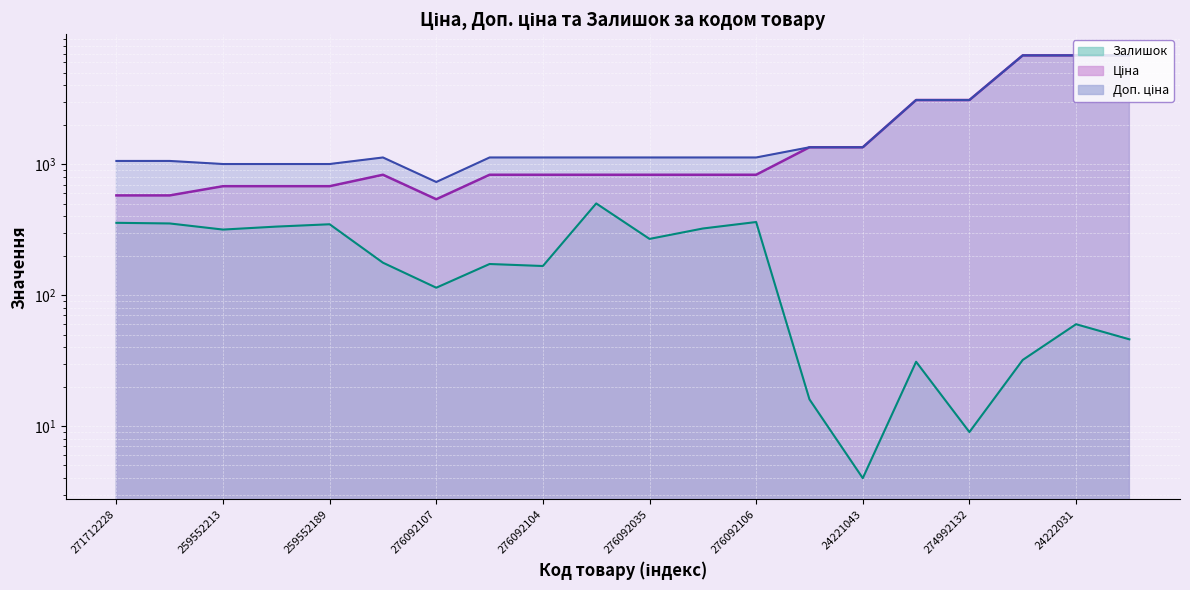

Is the value of Залишок at 259552189 greater than the value of Доп. ціна at 259552189?

No